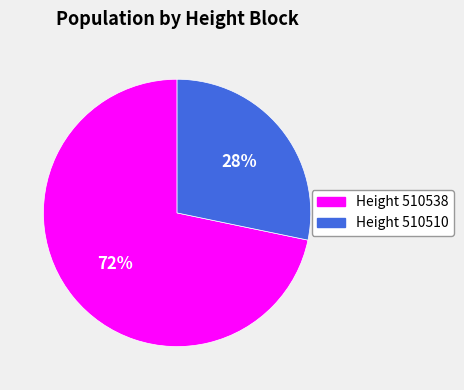

To the nearest percent, what is the average slice percentage?

50%